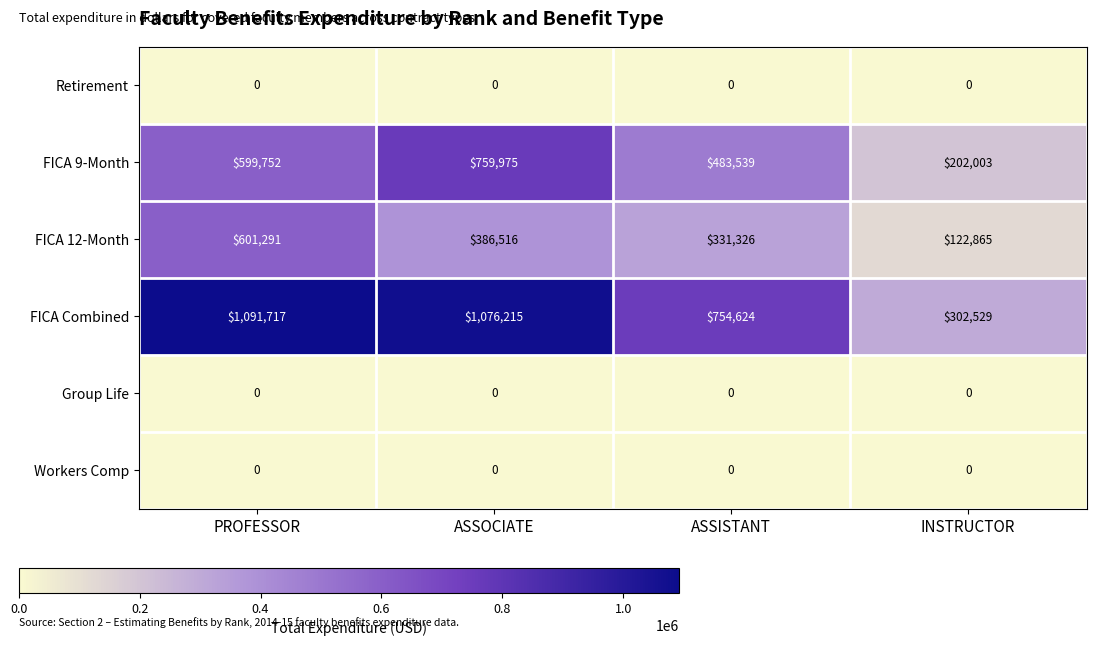

What is the sum of all FICA 12-Month values?

1441998